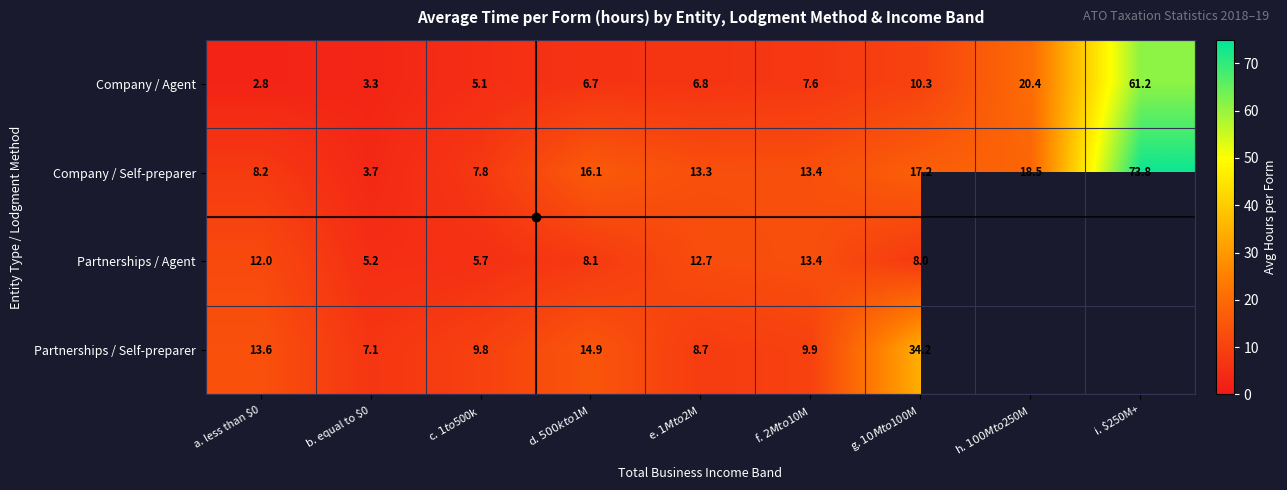

Which category has the lowest value in the Company / Self-preparer series?

b. equal to $0